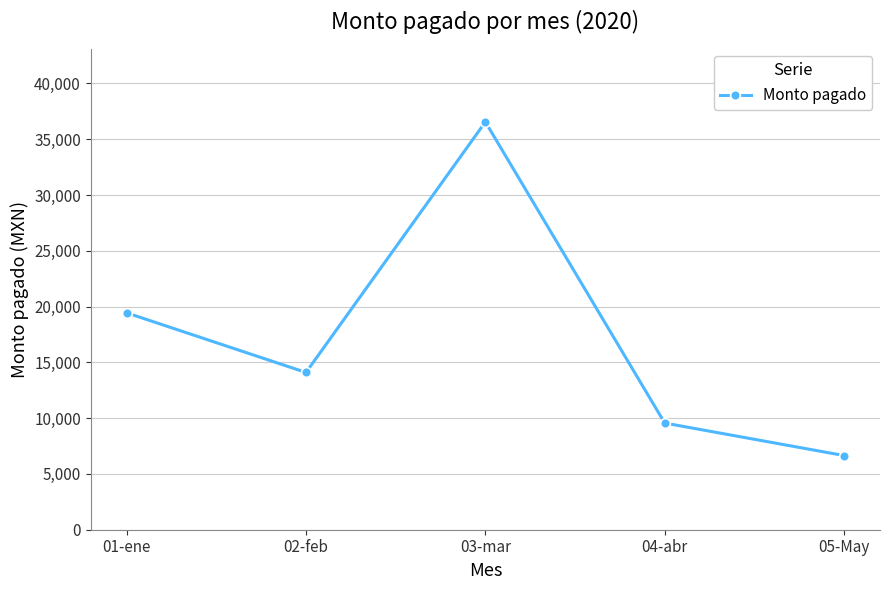

Where does the data first go above 14095?

01-ene